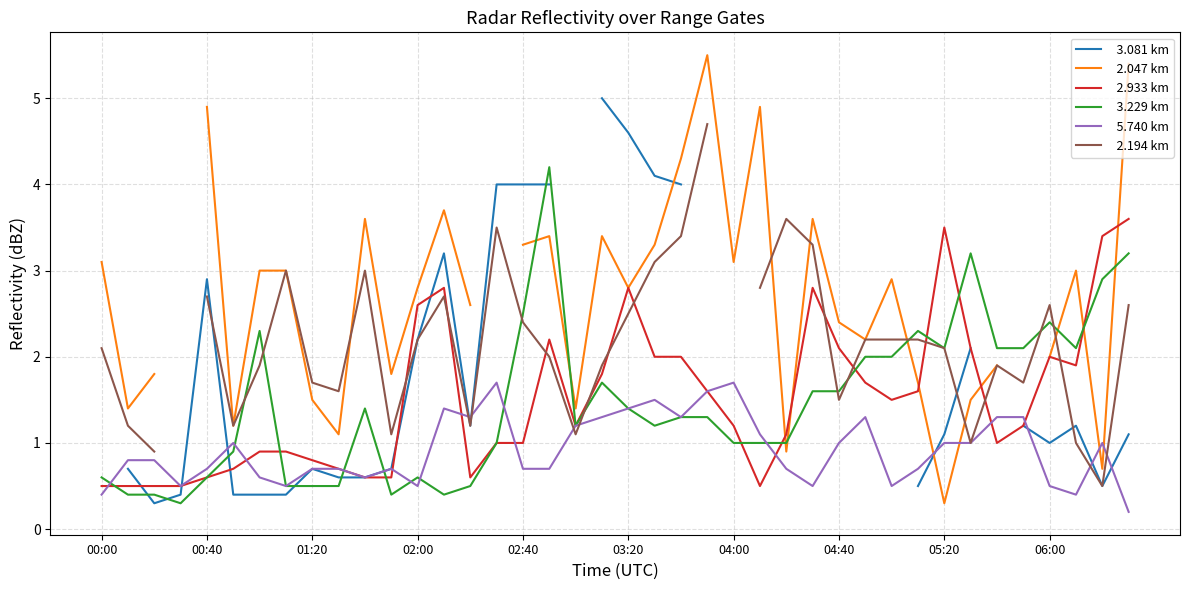

What is the approximate value of   2.933 km at 00:00?

0.5